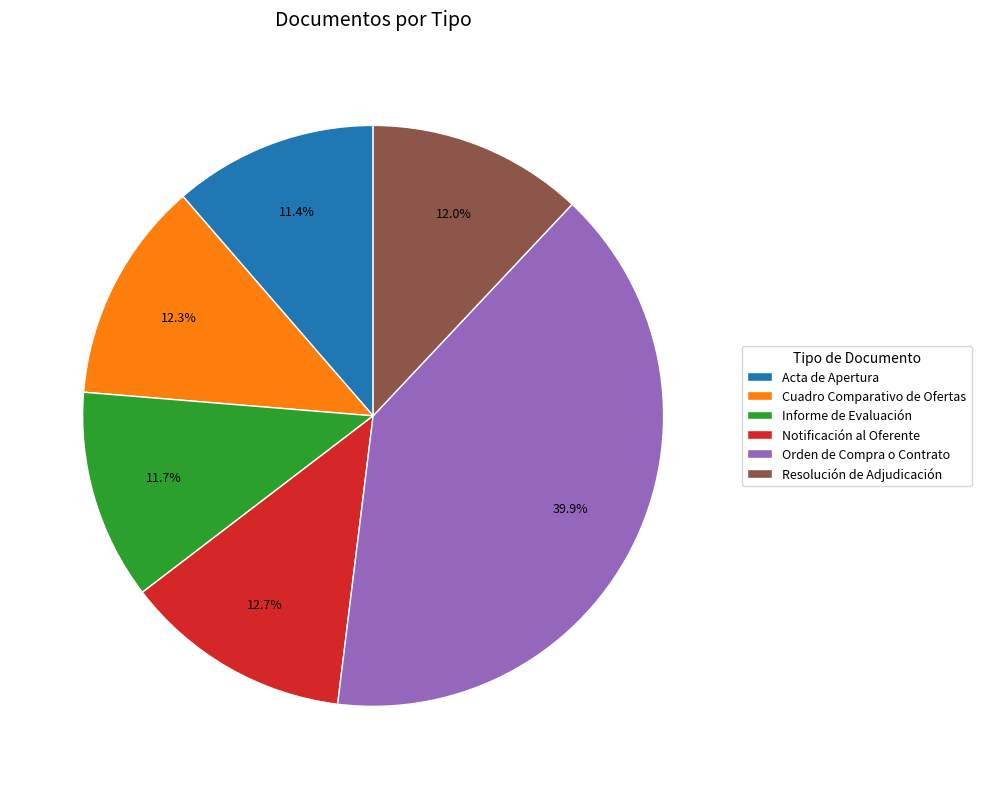

What is the ratio of the value at Informe de Evaluación to the value at Notificación al Oferente?

0.9